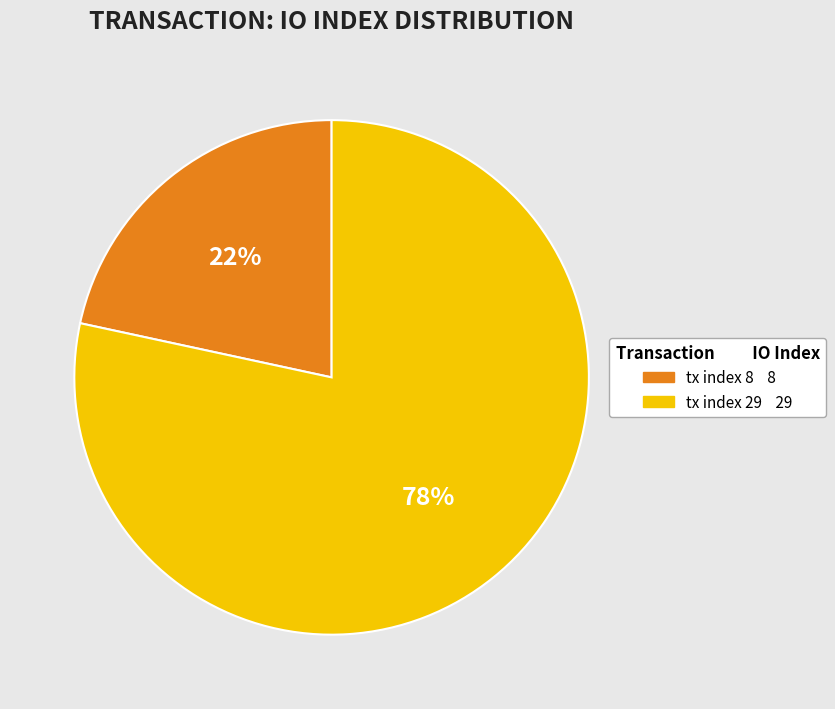

To the nearest percent, what is the combined percentage of tx index 29 and tx index 8?

100%